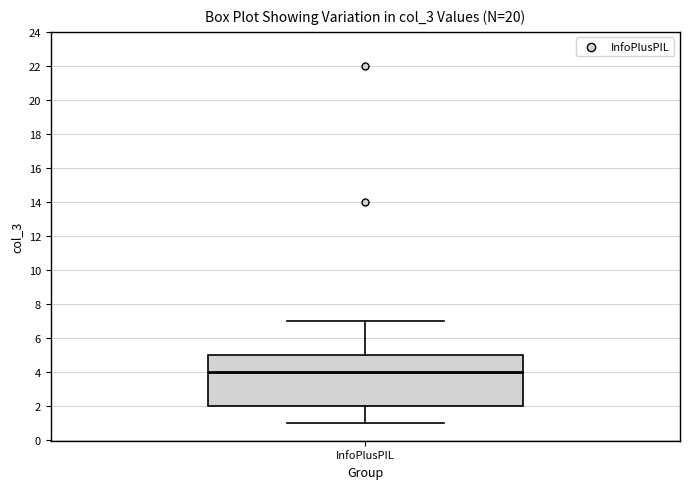

Transcribe this box plot: give where the median line is, the range the box spans, and where the two whiskers end, as read against the y-axis. The values are not printed on the chart, so give them approximately, as read against the axis.

median 4, box 2 to 5, whiskers 1 to 7